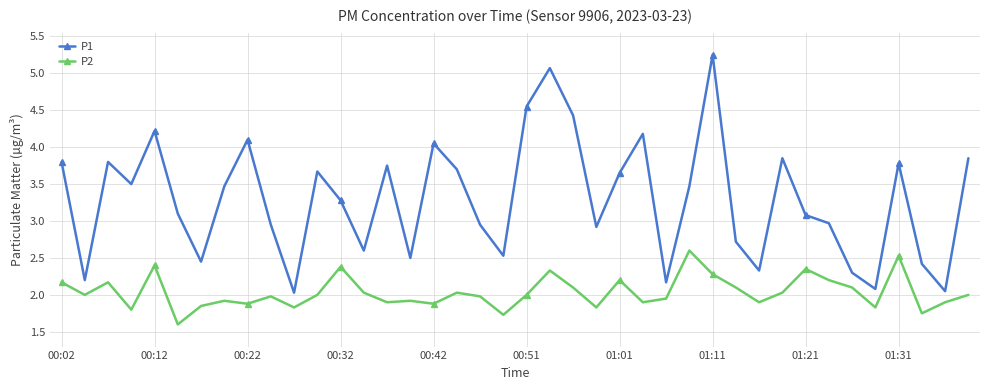

True or false: P2 and P1 cross at least once.

False